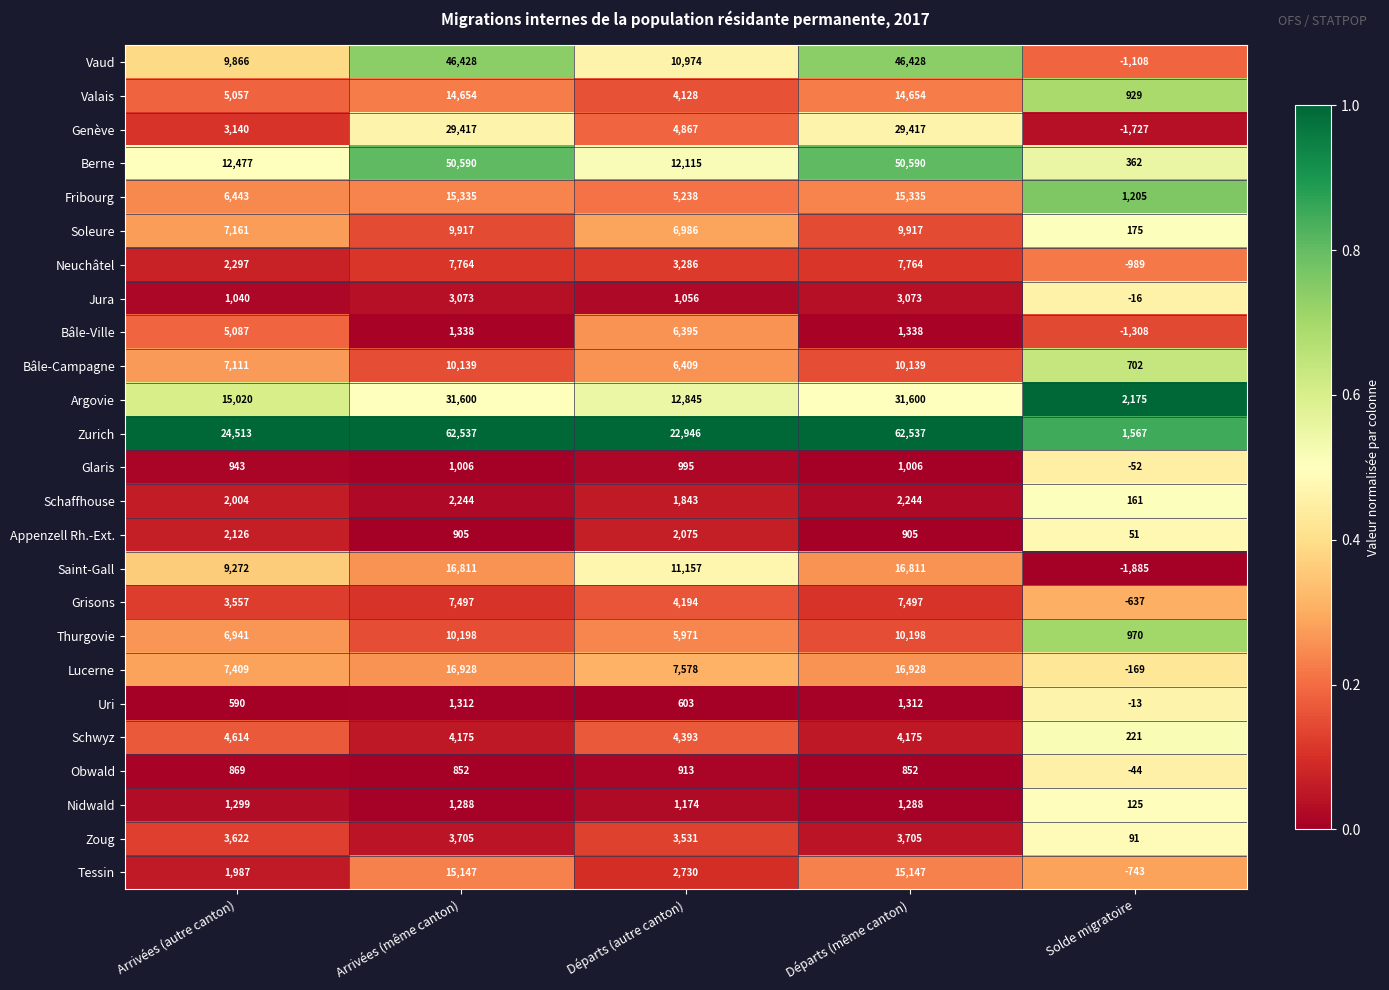

What is the difference between the second highest and minimum values in the Glaris series?

1058